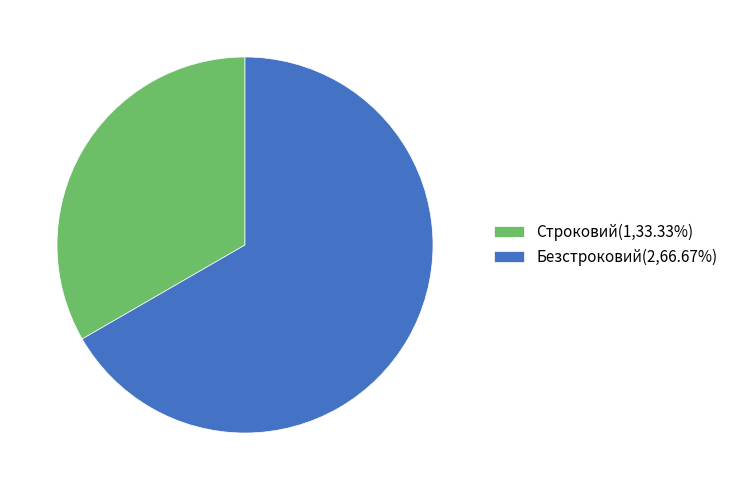

Combined, do Безстроковий and Строковий account for over 50%?

Yes